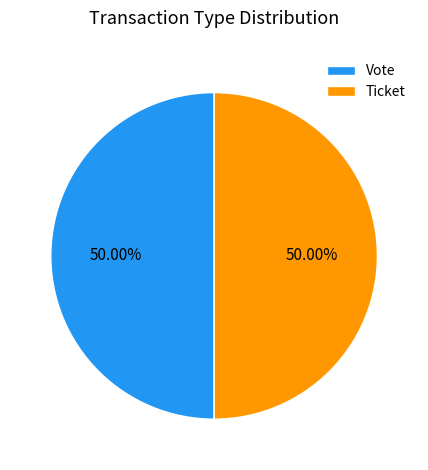

Count the number of slices in the pie.

2